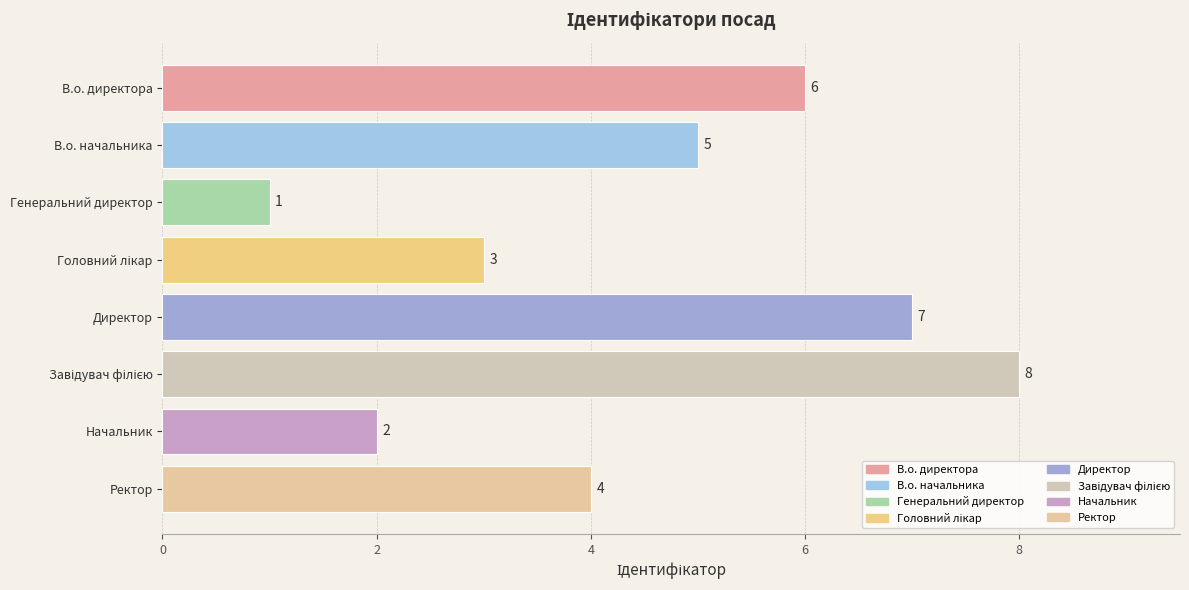

Does the chart contain stacked bars?

No